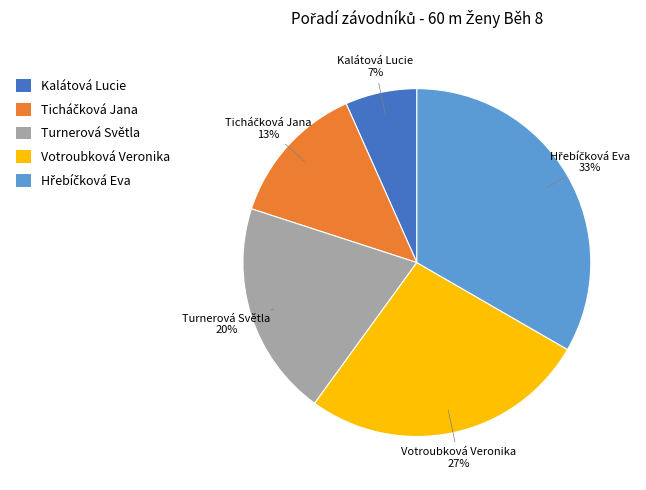

How many segments does this pie chart have?

5